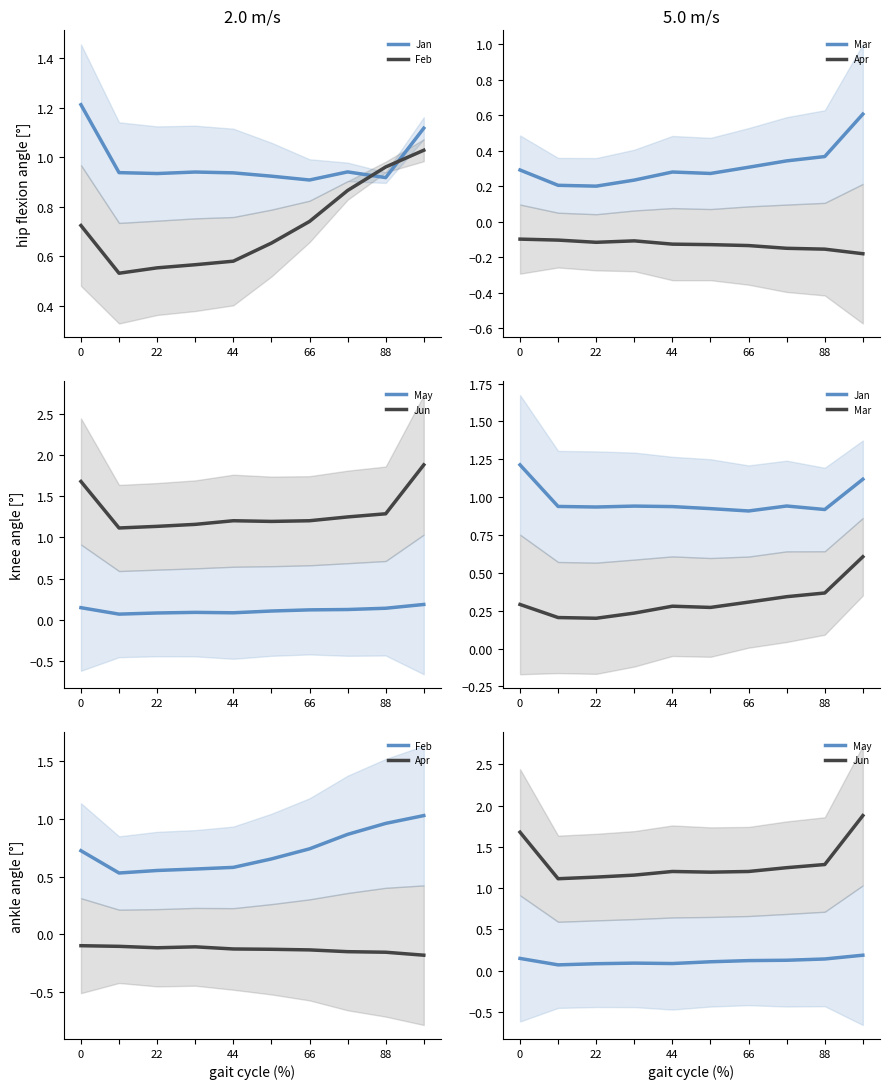

Count the Jan values in the range 0 to 1.

8